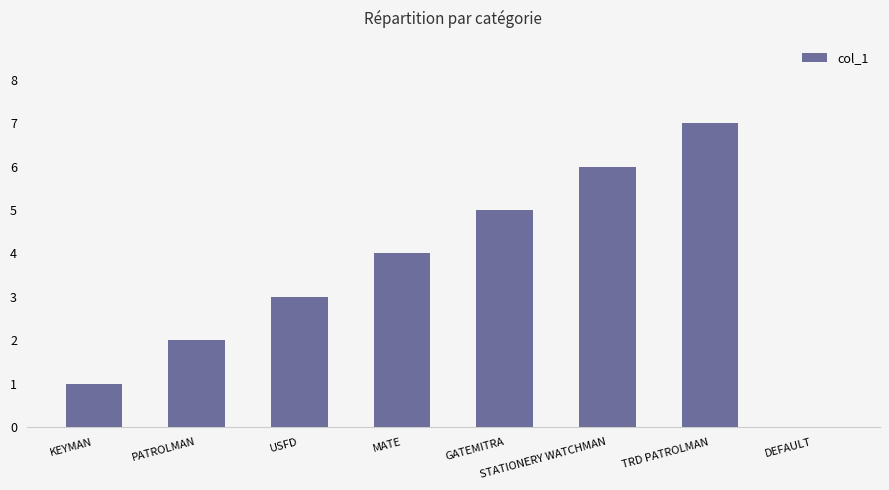

What is the approximate value at TRD PATROLMAN?

7